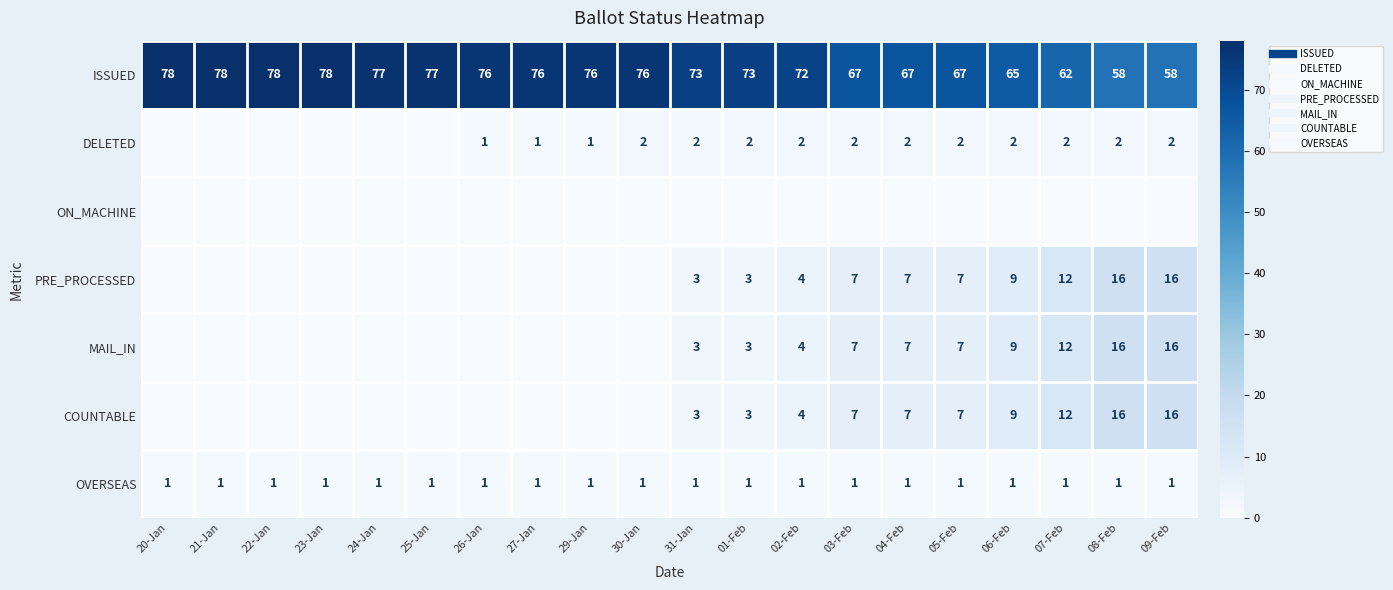

Is it true that PRE_PROCESSED equals 12 at 07-Feb?

True